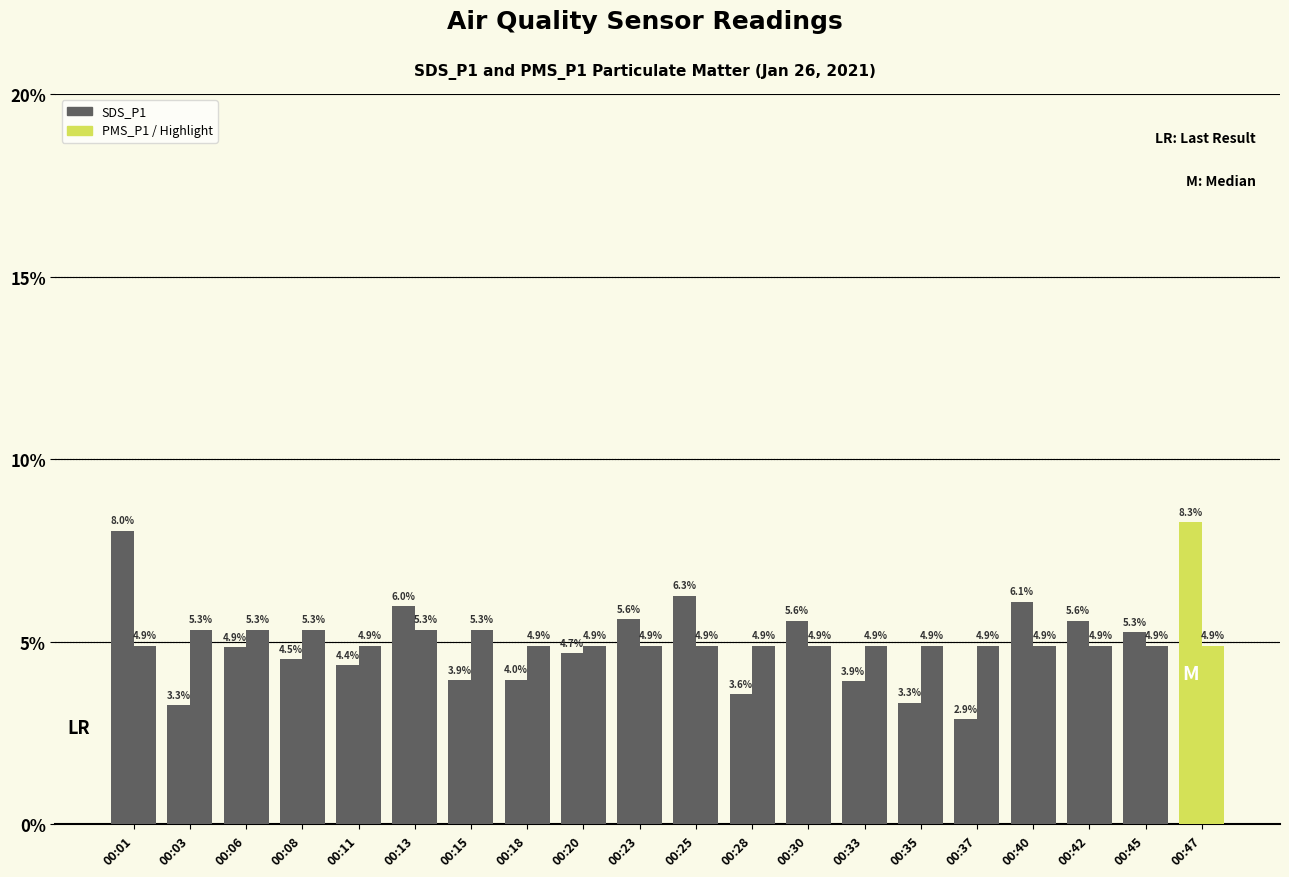

How many bars are there in total?

40